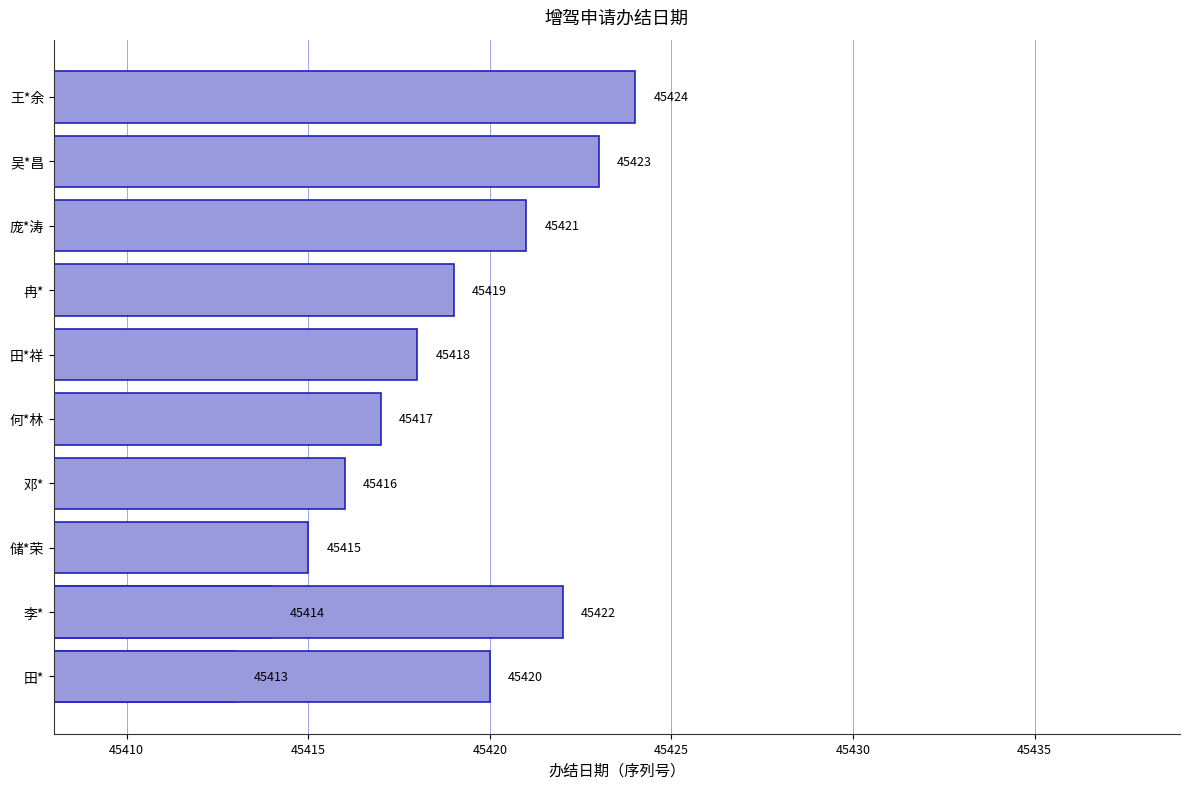

What is the sum of all values?

545022